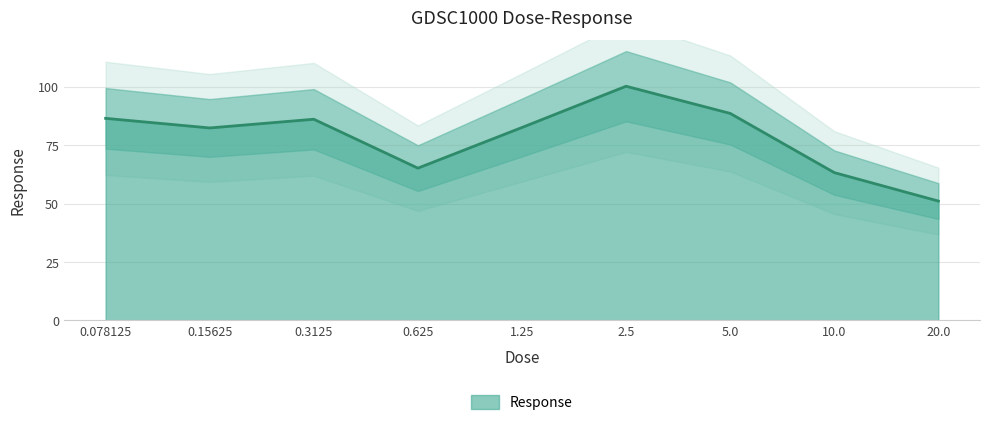

What is the difference between the maximum and minimum values?

49.2